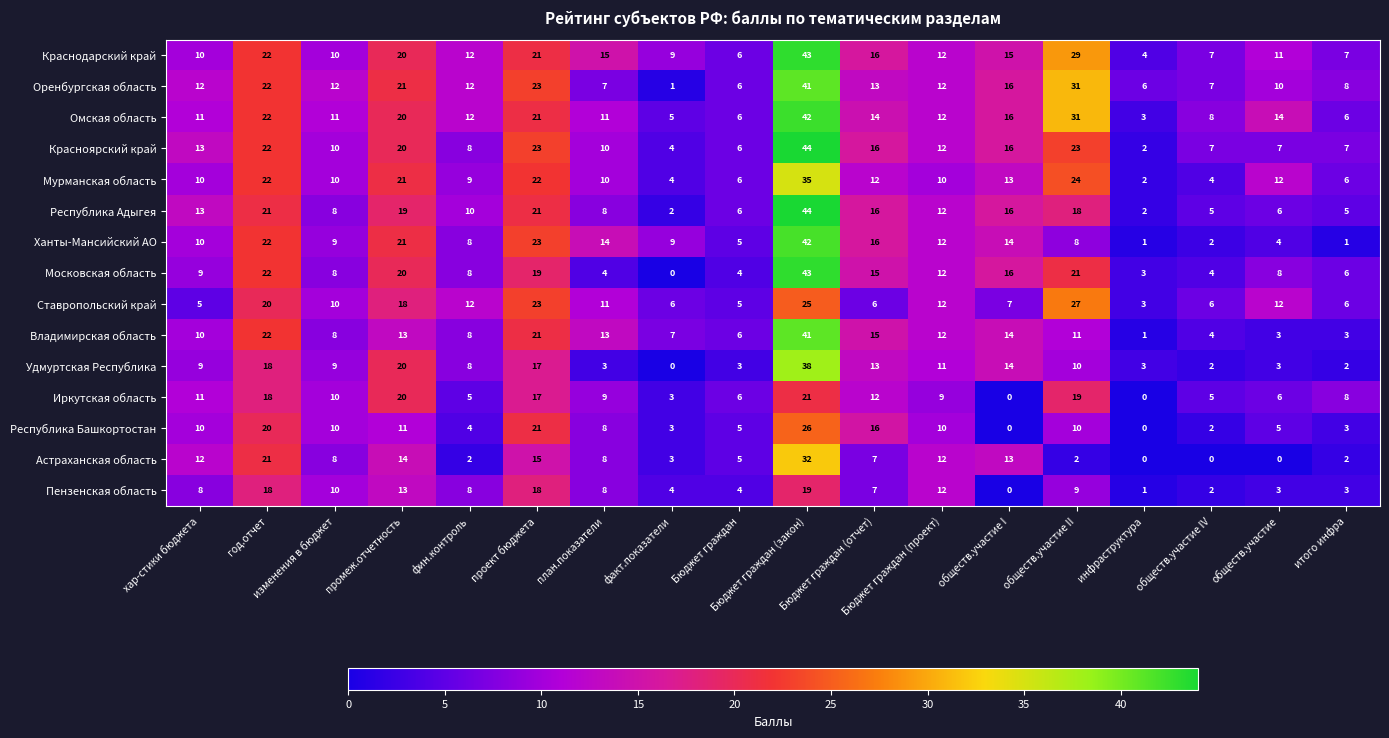

Which series has the largest range (max minus min)?

Московская область